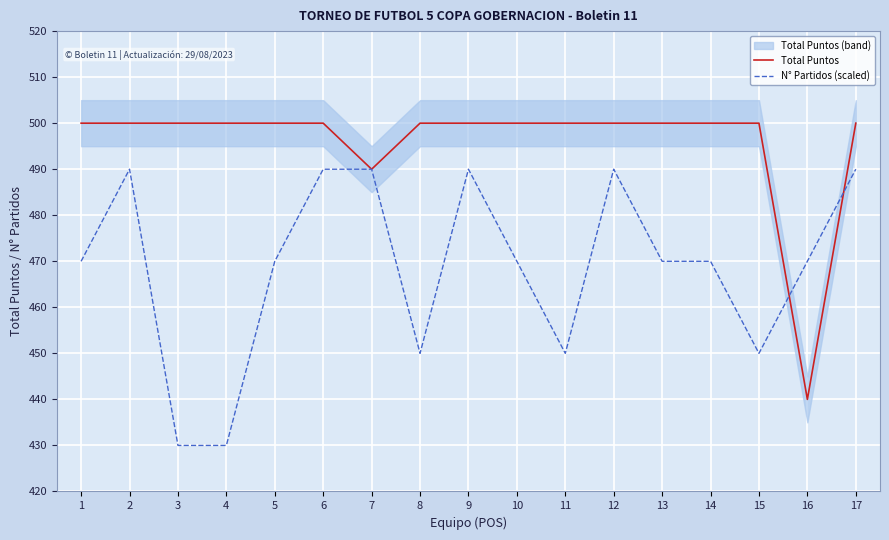

What is the value of the Total Puntos point at the 15th from the left?

500